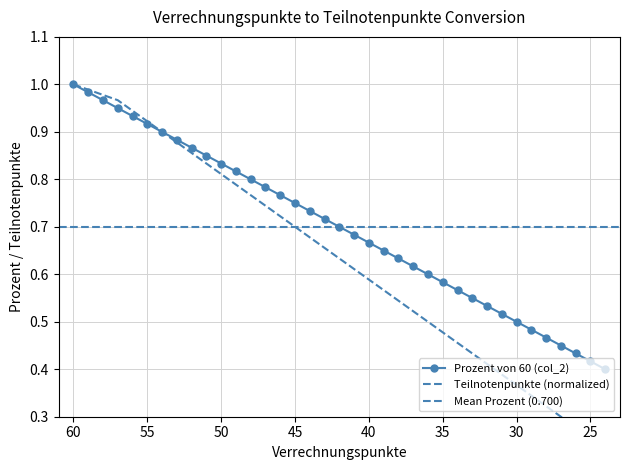

What is the change in value from 49 to 42?

-0.1